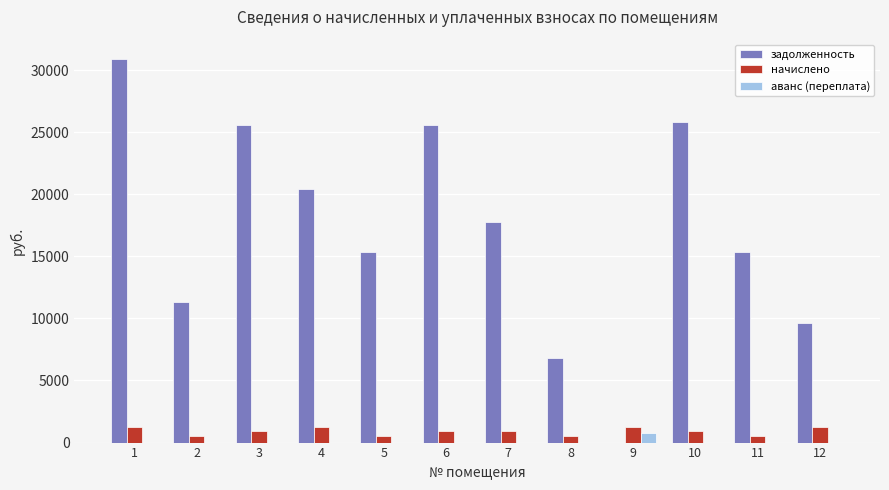

Which series has the widest spread of values?

задолженность